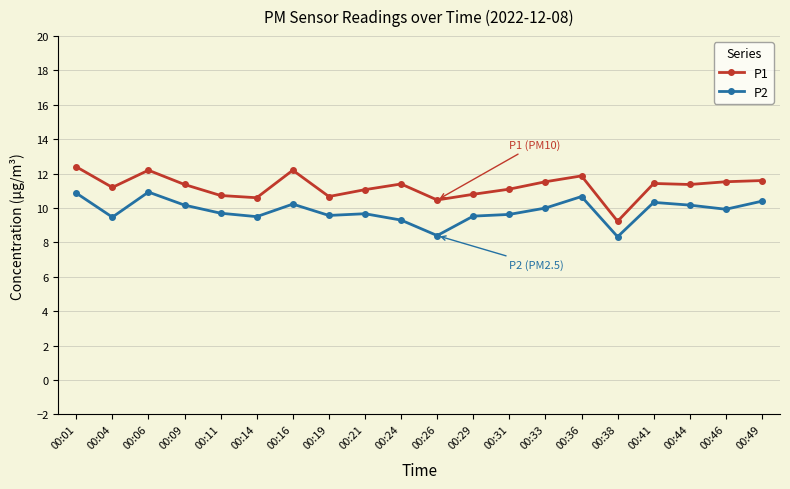

What is the difference between the highest and lowest values at 00:11?

1.0